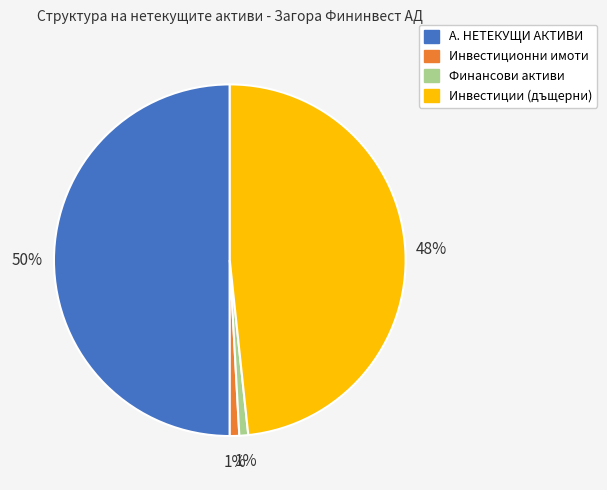

Which category has the biggest portion of the pie?

А. НЕТЕКУЩИ АКТИВИ